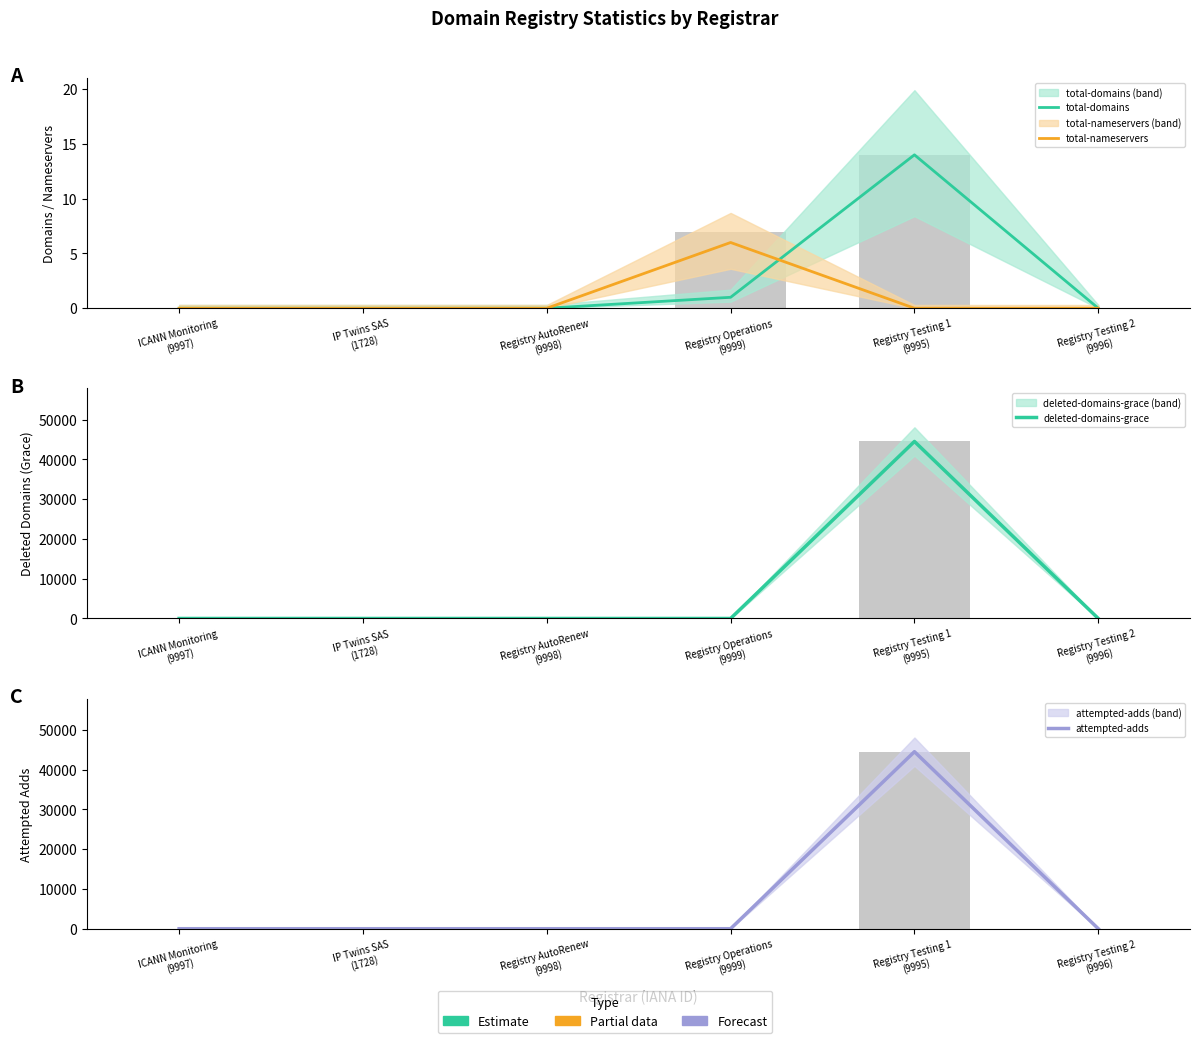

How many values in the total-domains series exceed 0?

2